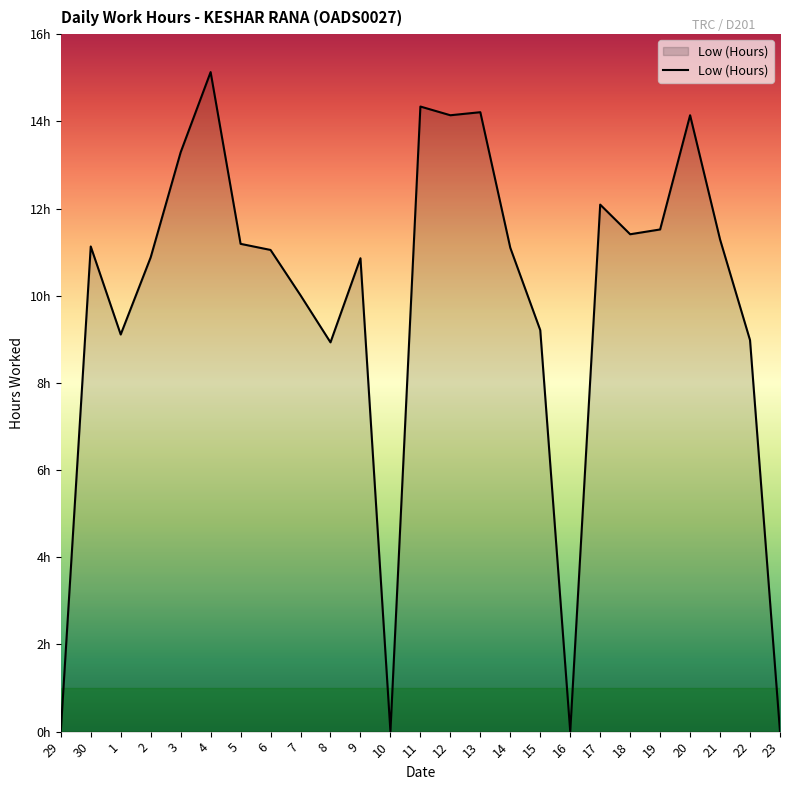

The value at 8 is 3.6. True or false?

False